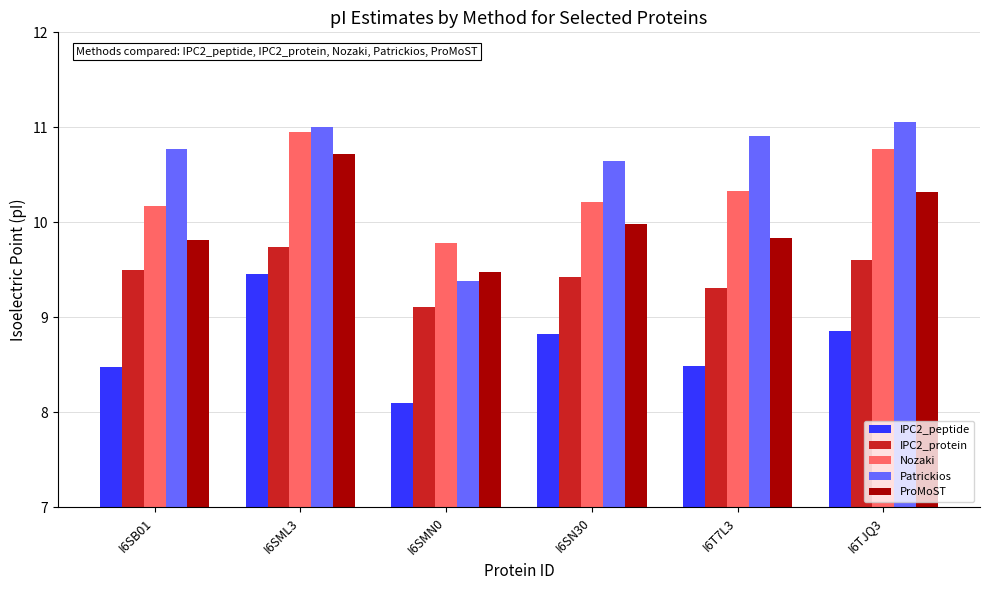

What is the difference between the IPC2_peptide values at I6T7L3 and I6TJQ3?

0.4